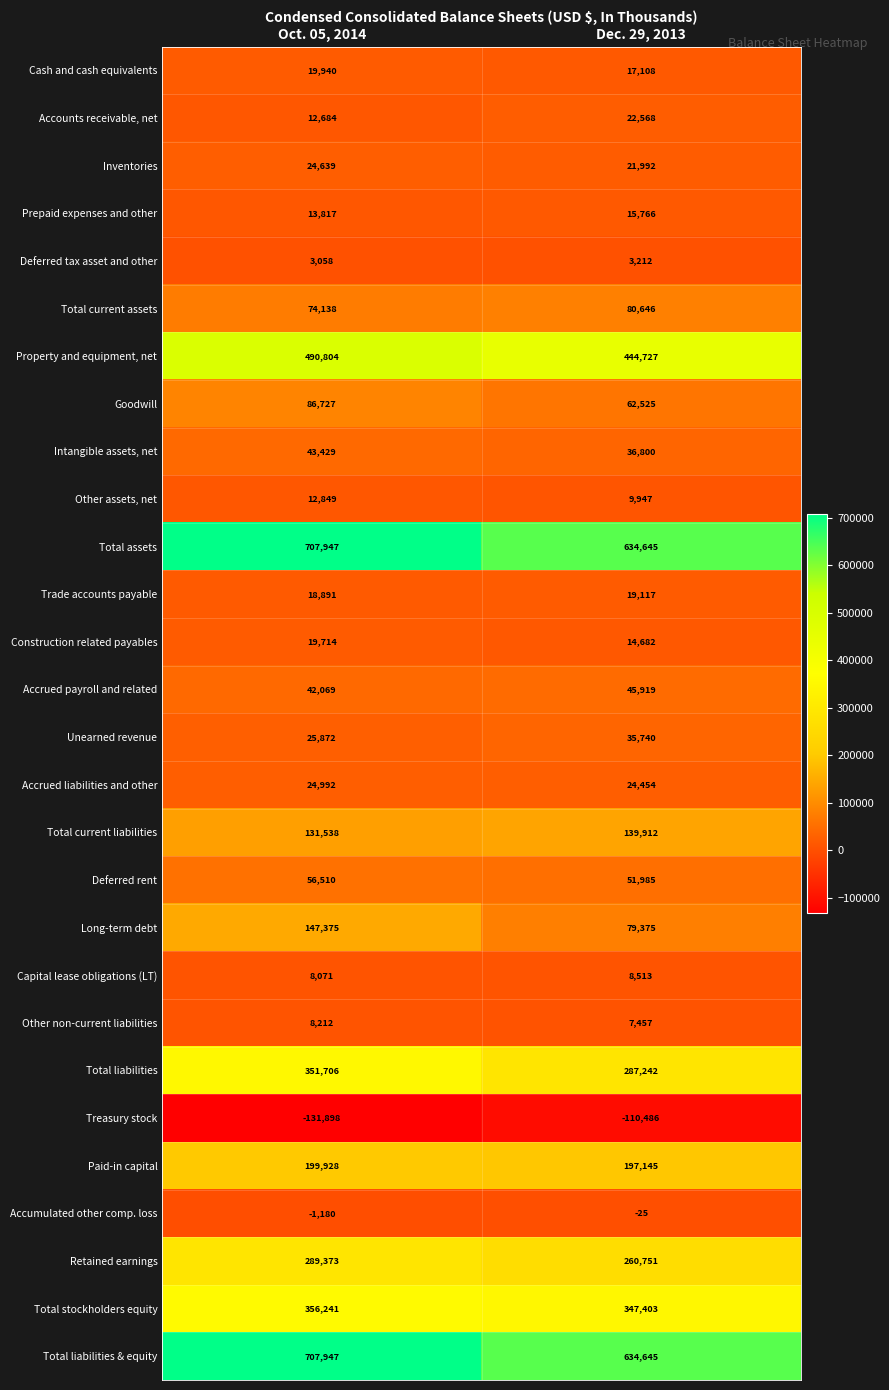

True or false: Long-term debt has a value of 81891 at Oct. 05, 2014.

False